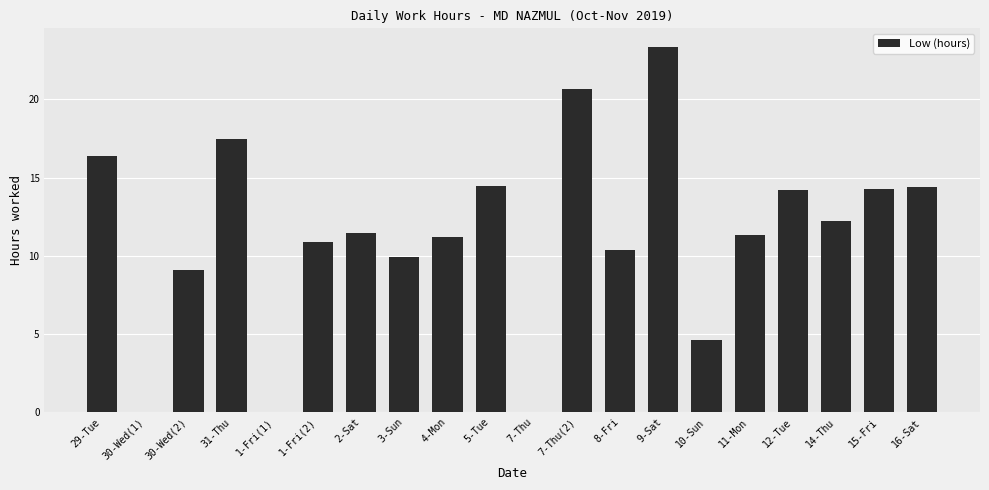

Read the value at 9-Sat.

23.4